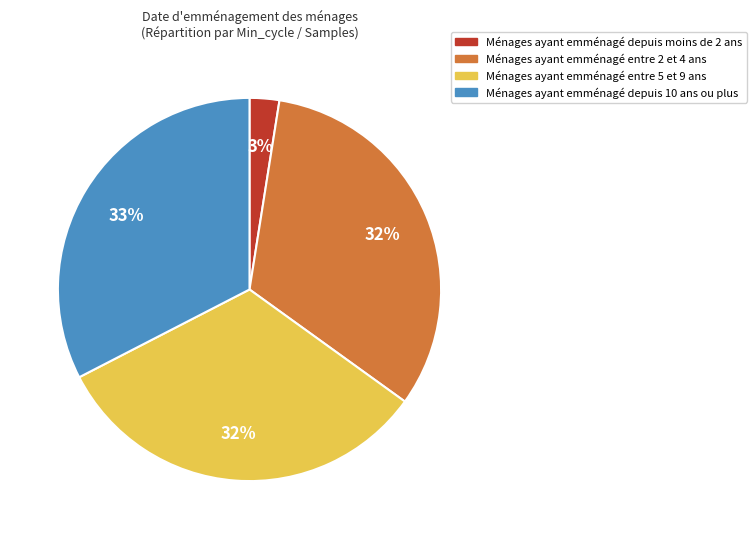

Is there any slice that represents more than half of the pie?

No